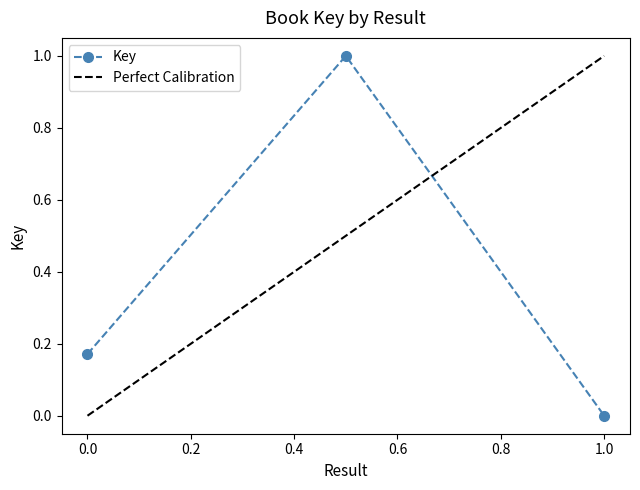

Which category has the lowest value in the Key series?

1.0